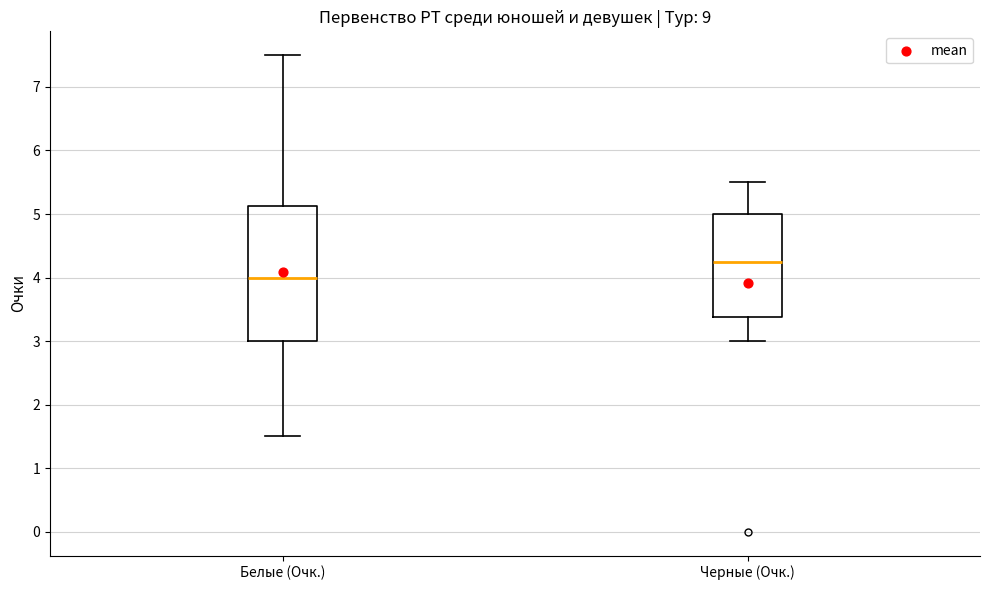

Reading left to right, transcribe this box plot: for each box, give where its median line is, the range the box spans, and where its two whiskers end, as read against the y-axis. The values are not printed on the chart, so give them approximately, as read against the axis.

Белые (Очк.): median 4.0, box 3.0 to 5.1, whiskers 1.5 to 7.5
Черные (Очк.): median 4.3, box 3.4 to 5.0, whiskers 3.0 to 5.5